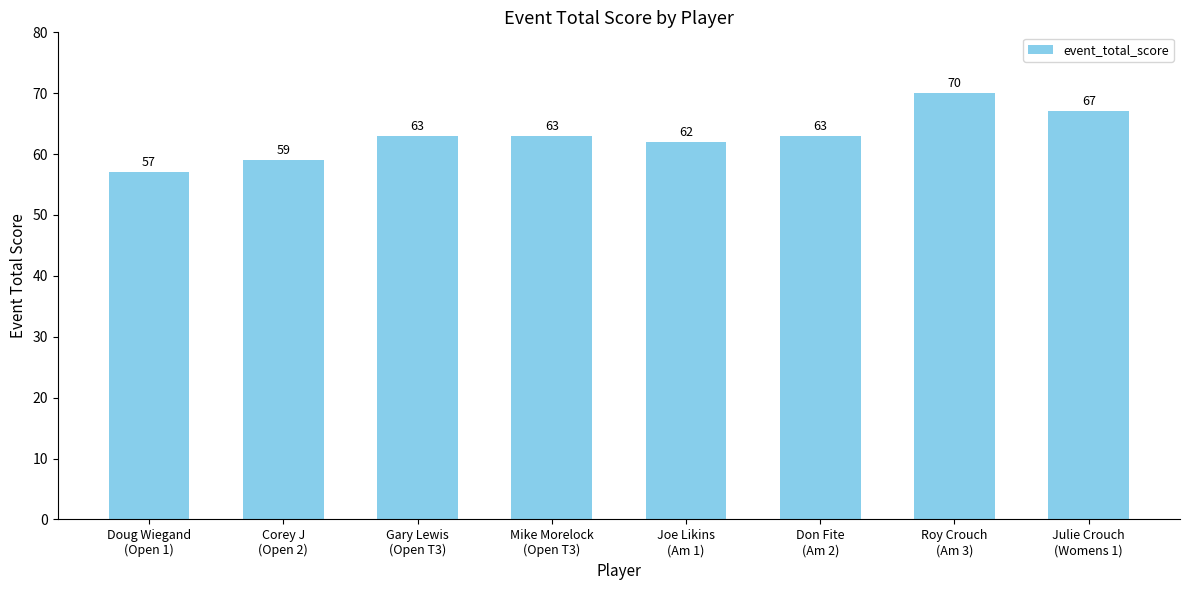

What position from the left is Don Fite
(Am 2)?

6